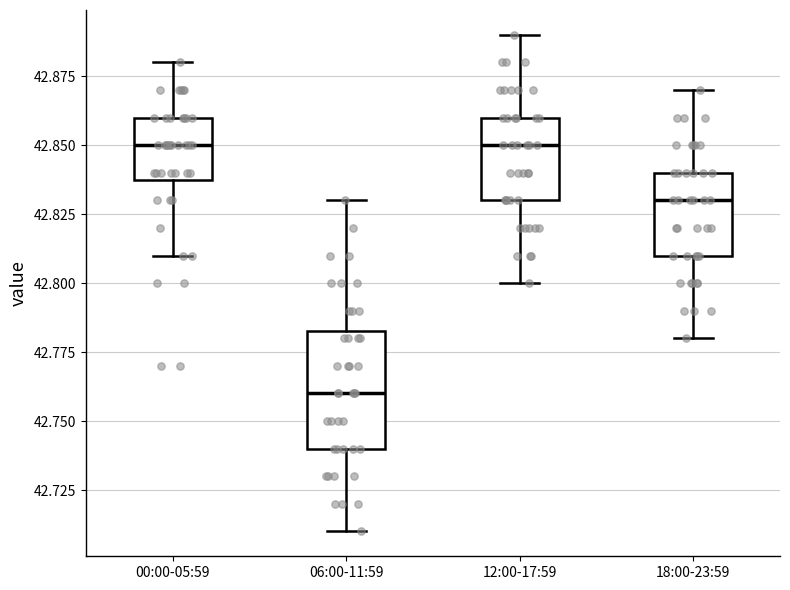

Where does the lower whisker of the box for 18:00-23:59 end on the y-axis? The values are not printed on the chart, so give them approximately, as read against the axis.

42.780